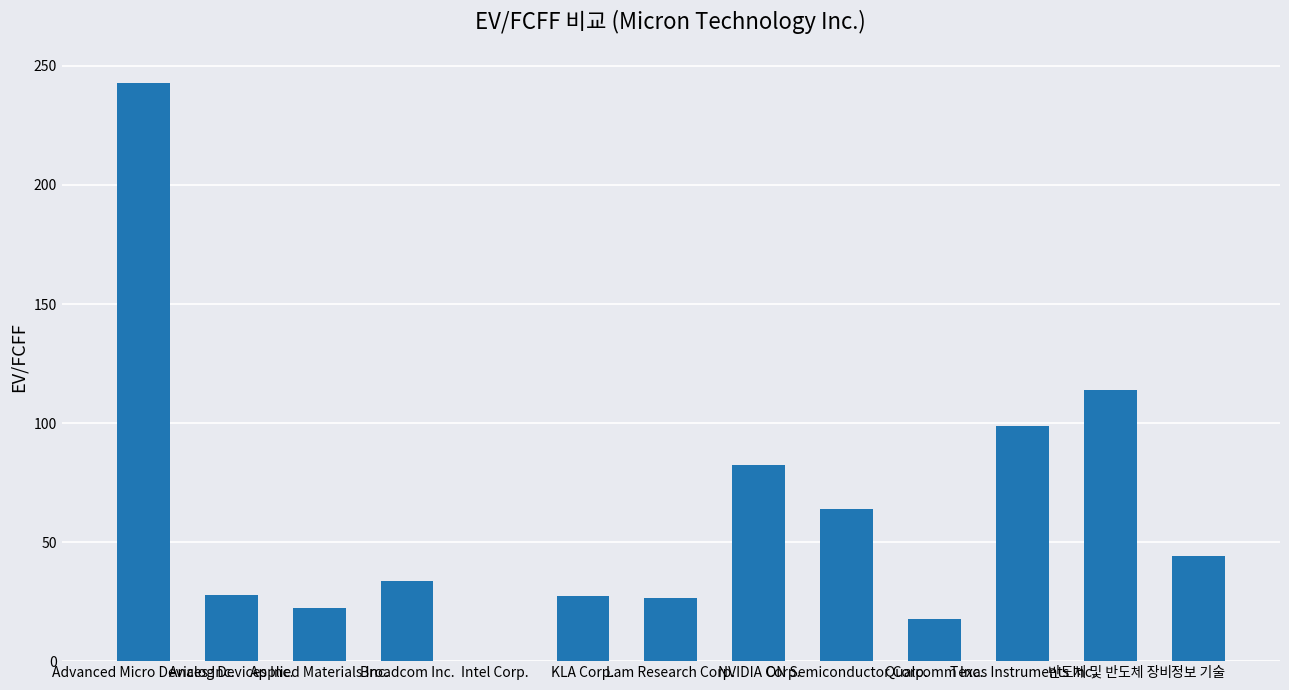

What is the greatest value displayed?

242.8